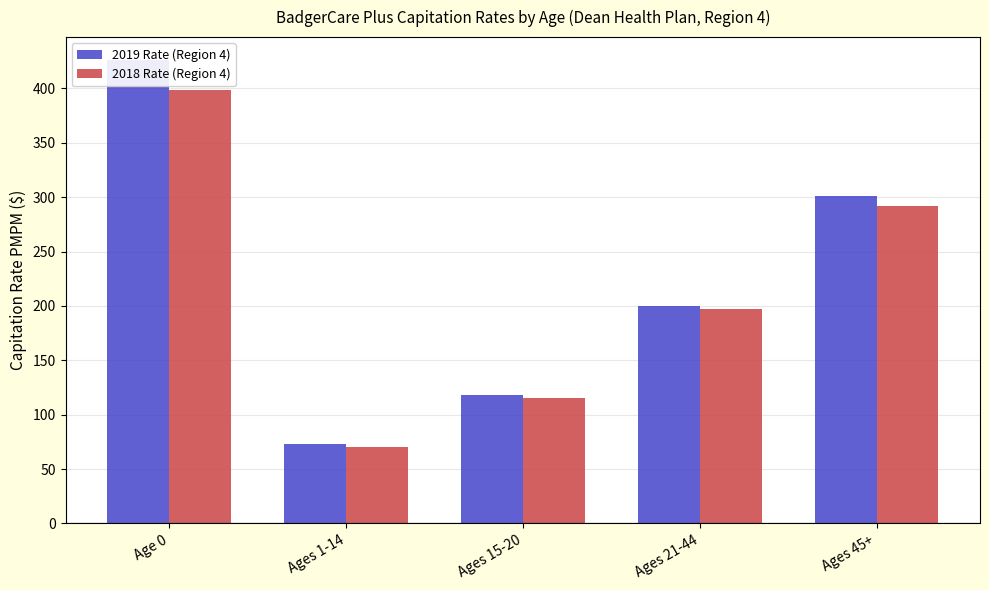

How many bars are there in each group?

2